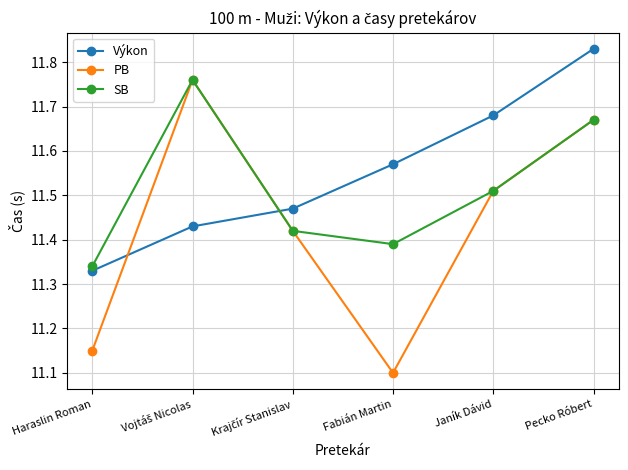

What is the difference between the highest and lowest values at Janík Dávid?

0.2